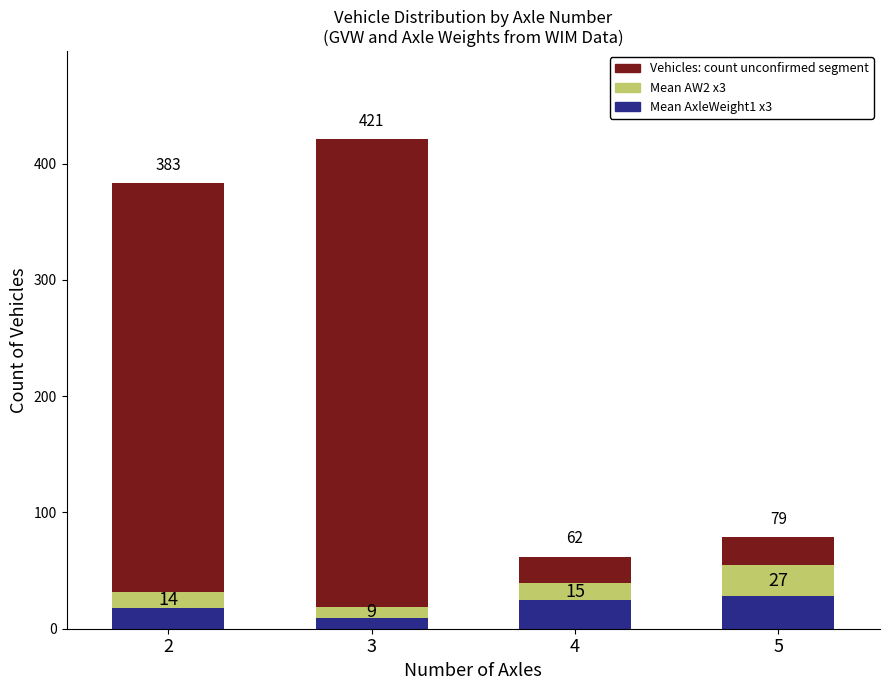

Are the bars grouped side by side (vs. stacked)?

No